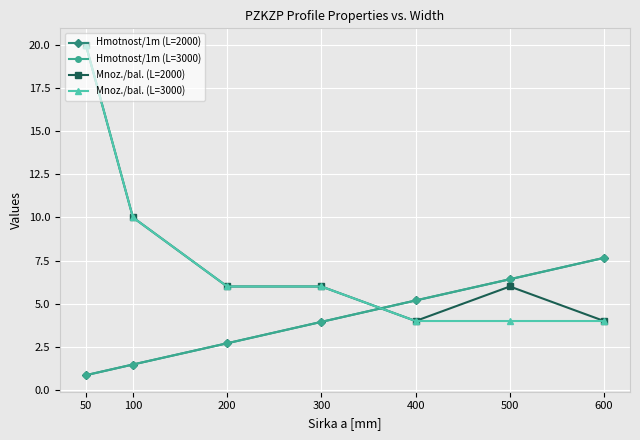

What is the maximum value shown in the chart?

20.0